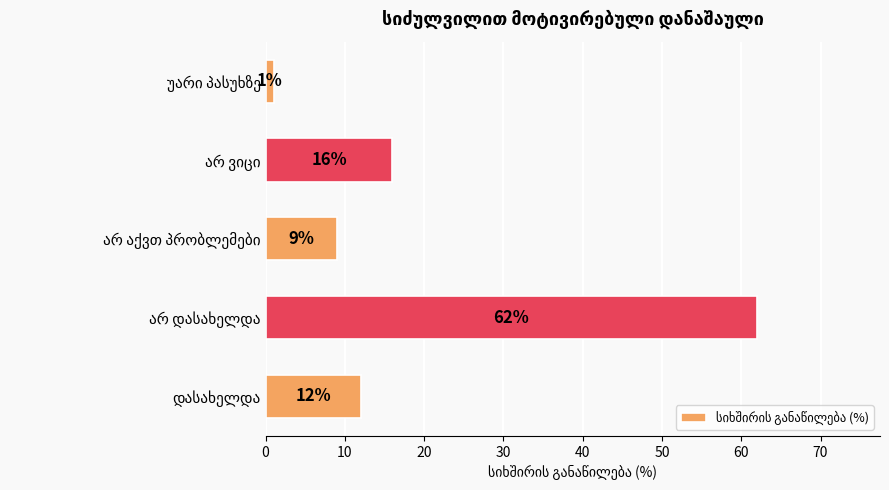

What is the difference between the maximum and second lowest values?

53